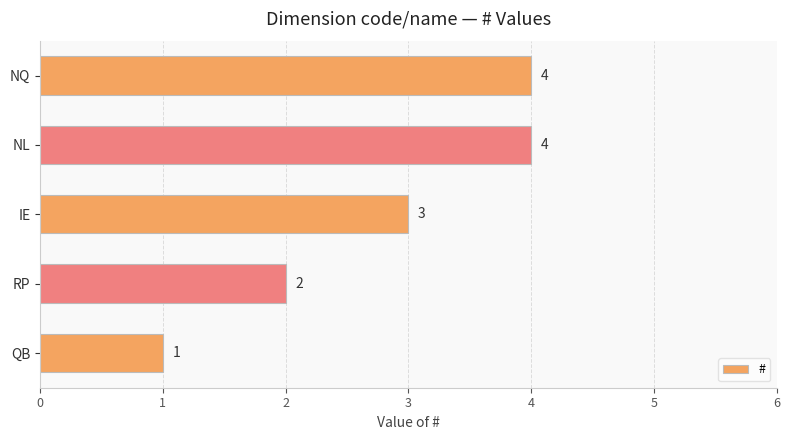

How many data points are less than 3?

2